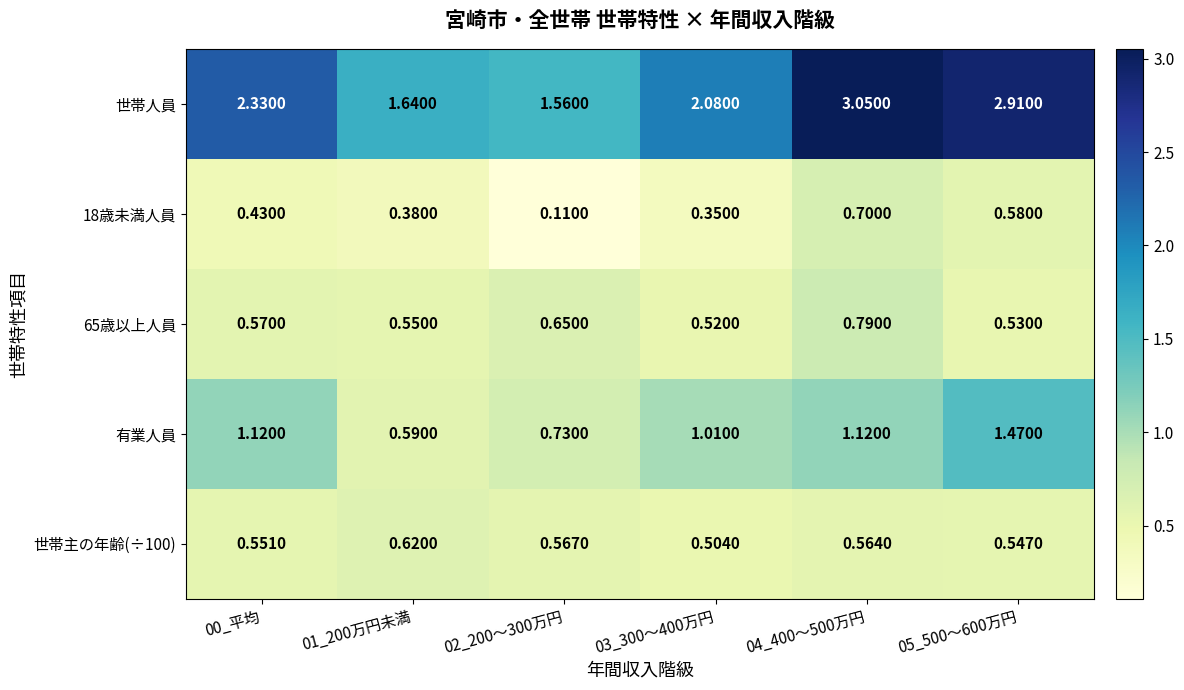

Which series has the largest range (max minus min)?

世帯人員